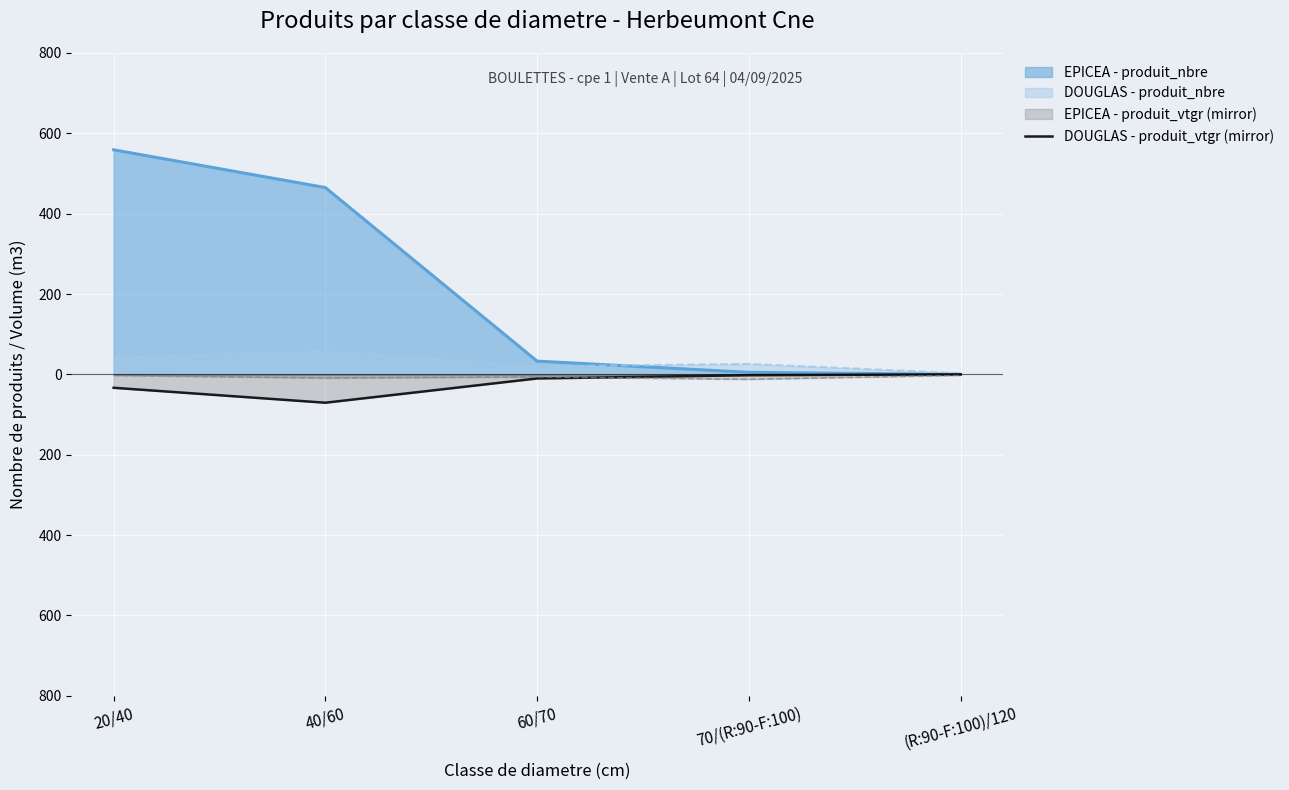

What is the label of the 5th point from the left?

(R:90-F:100)/120